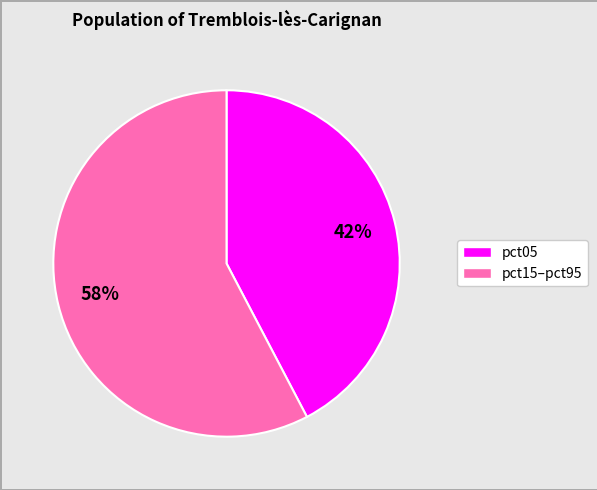

To the nearest percent, what is the average slice percentage?

50%